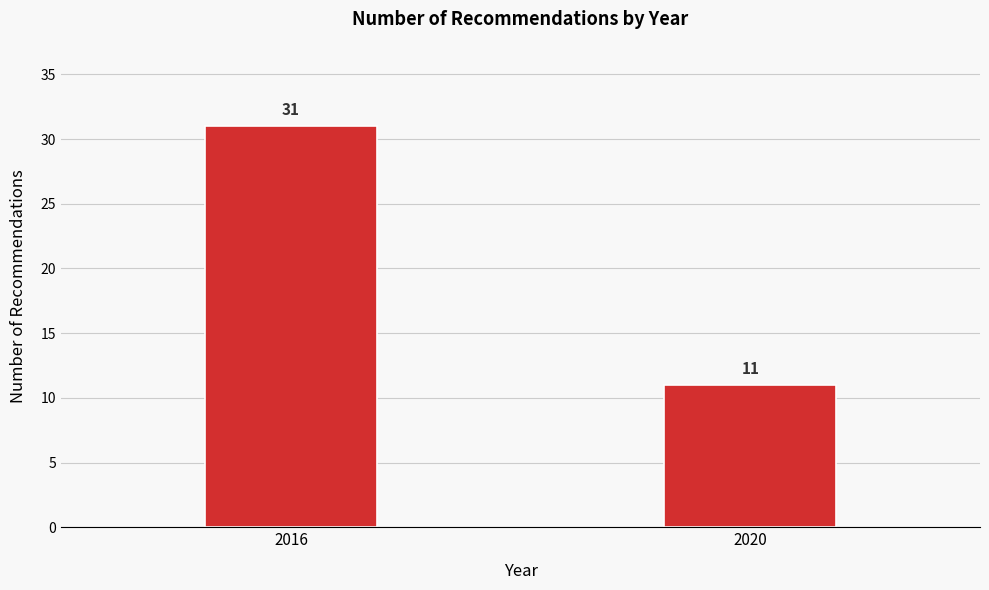

Reading right to left, transcribe all the data shown in this chart.

11	31